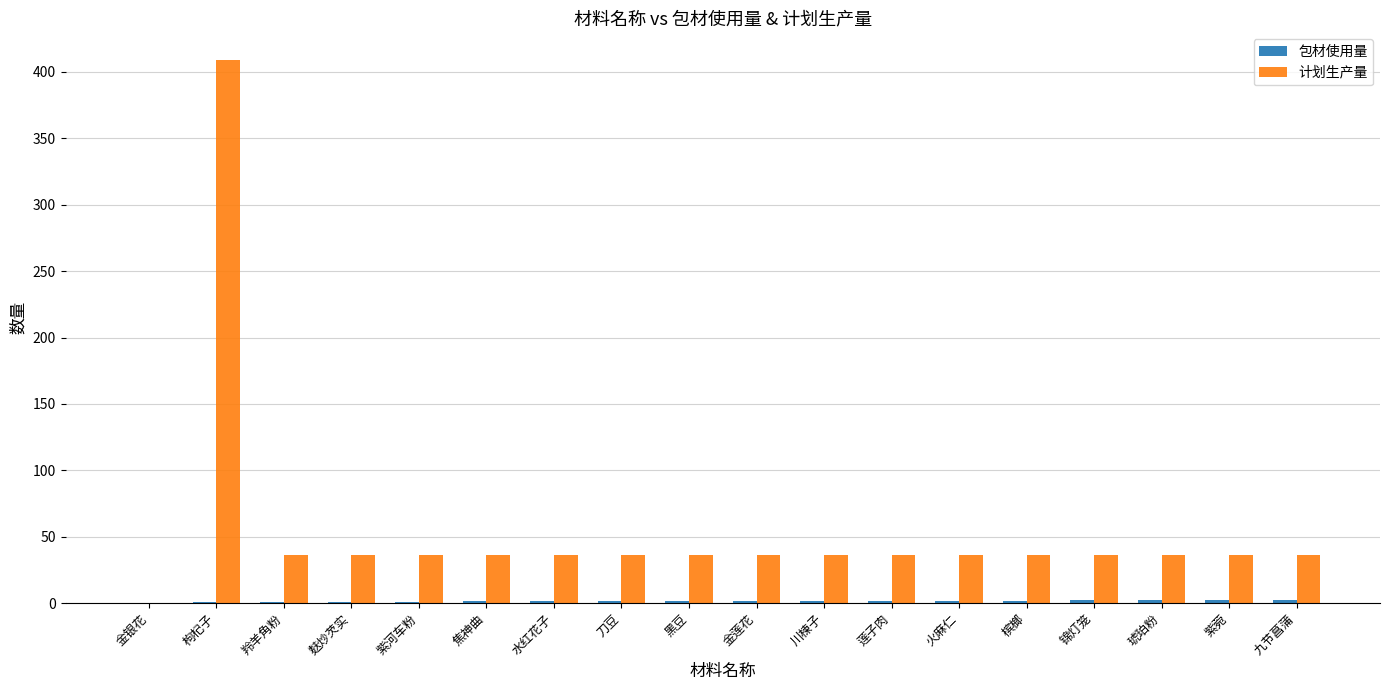

Which series has the largest total across all categories?

计划生产量